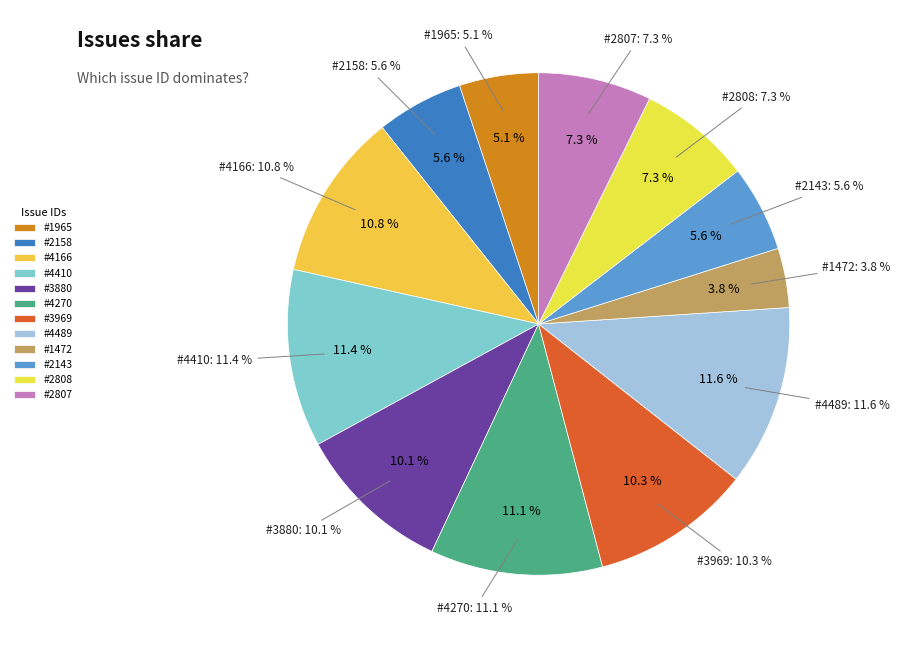

To the nearest percent, what is the average slice percentage?

8%